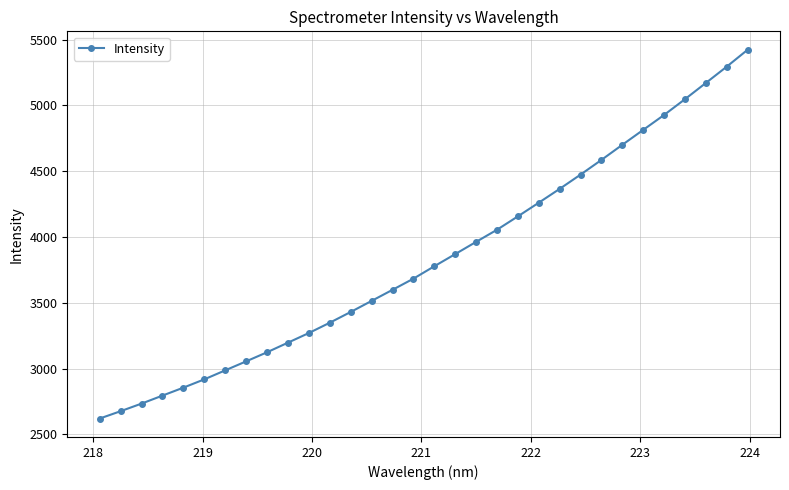

What is the value of the 12th point from the left?

3348.1